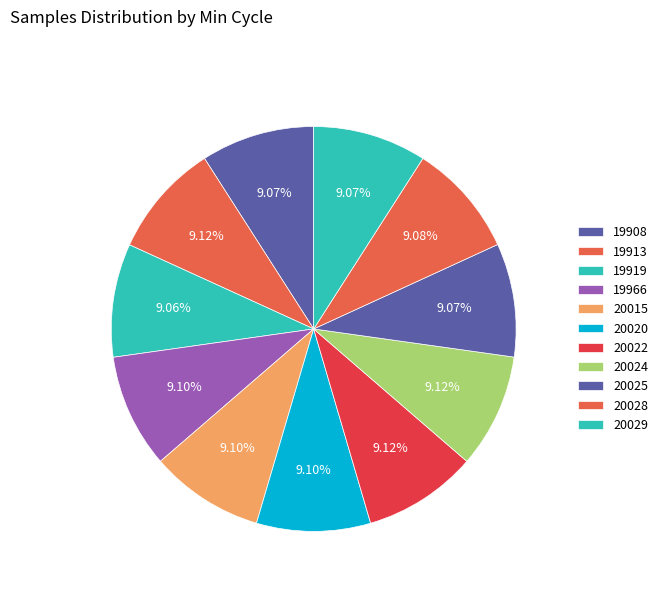

Does 20028 account for over 50% of the chart?

No